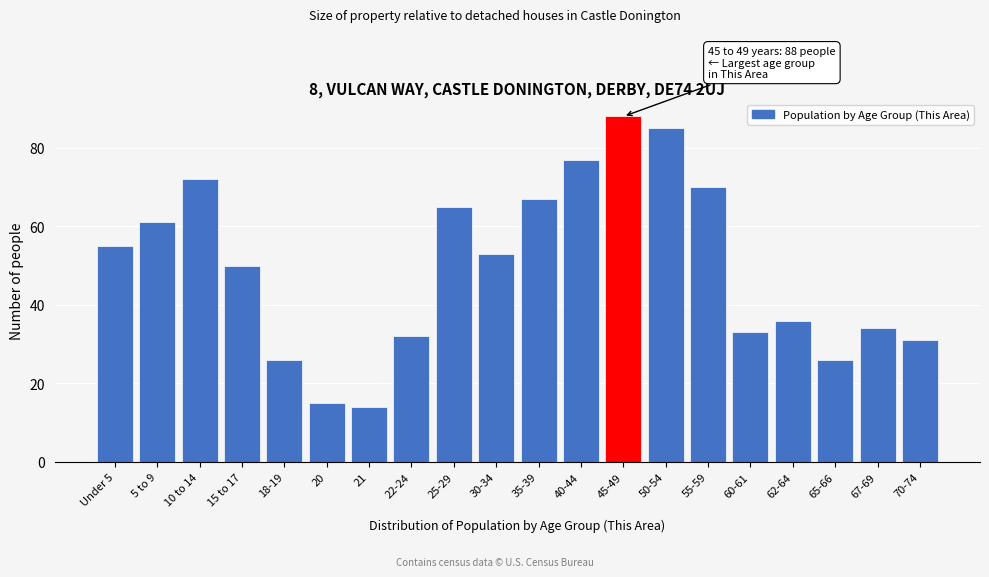

Reading right to left, what are all the values shown in this chart?

31	34	26	36	33	70	85	88	77	67	53	65	32	14	15	26	50	72	61	55